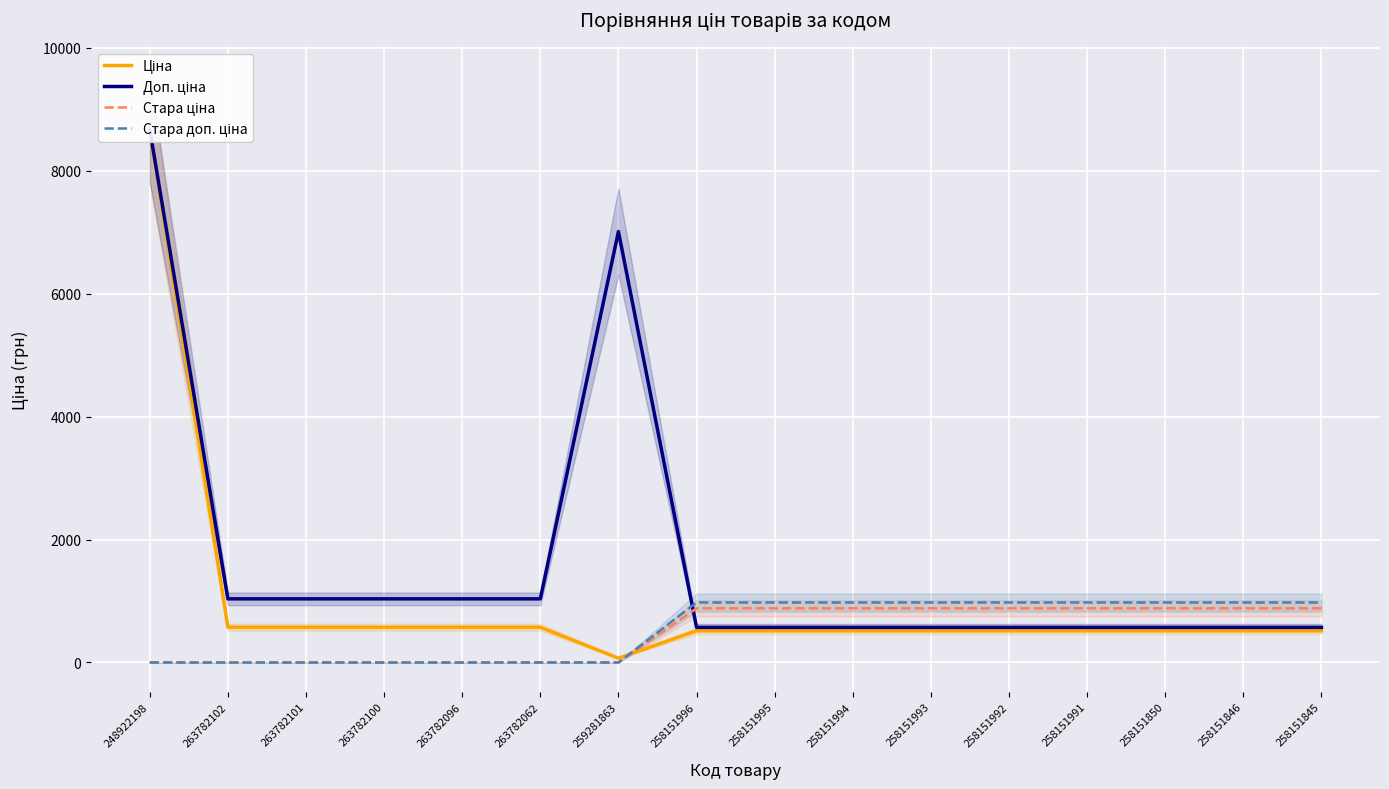

The Стара доп. ціна series shows 509.1 at 258151991. True or false?

False